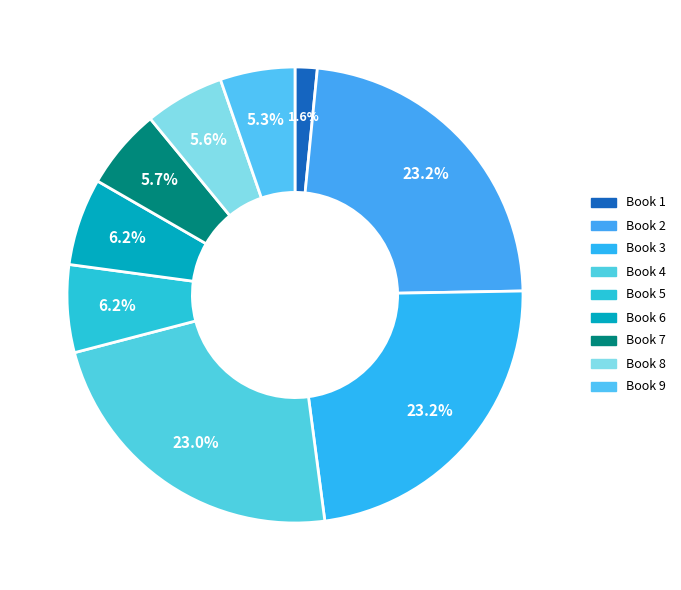

What is the largest slice in the pie chart?

3